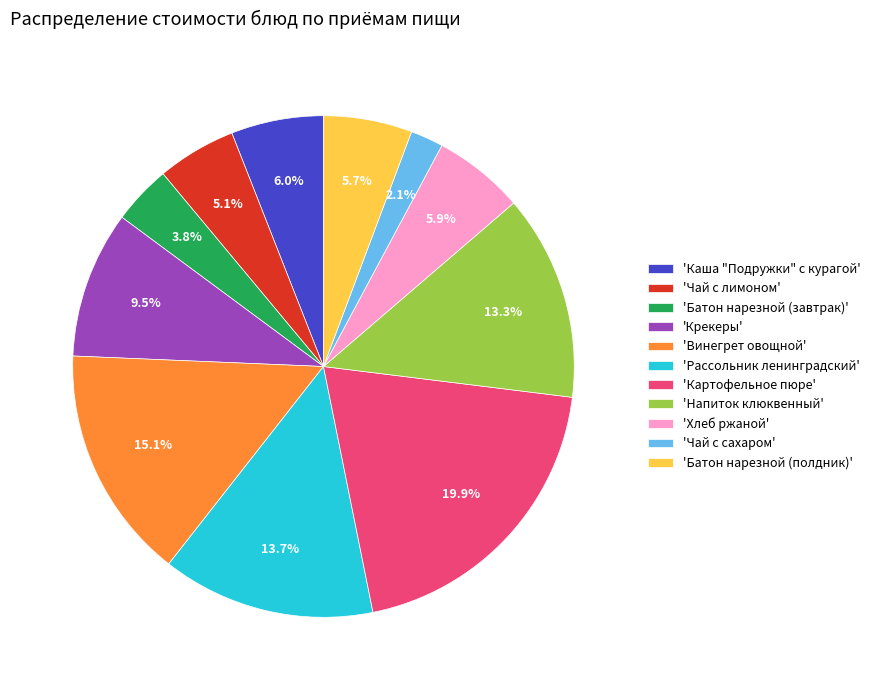

Combined, what portion of the pie is 'Батон нарезной (завтрак)' and 'Картофельное пюре'?

23.7%